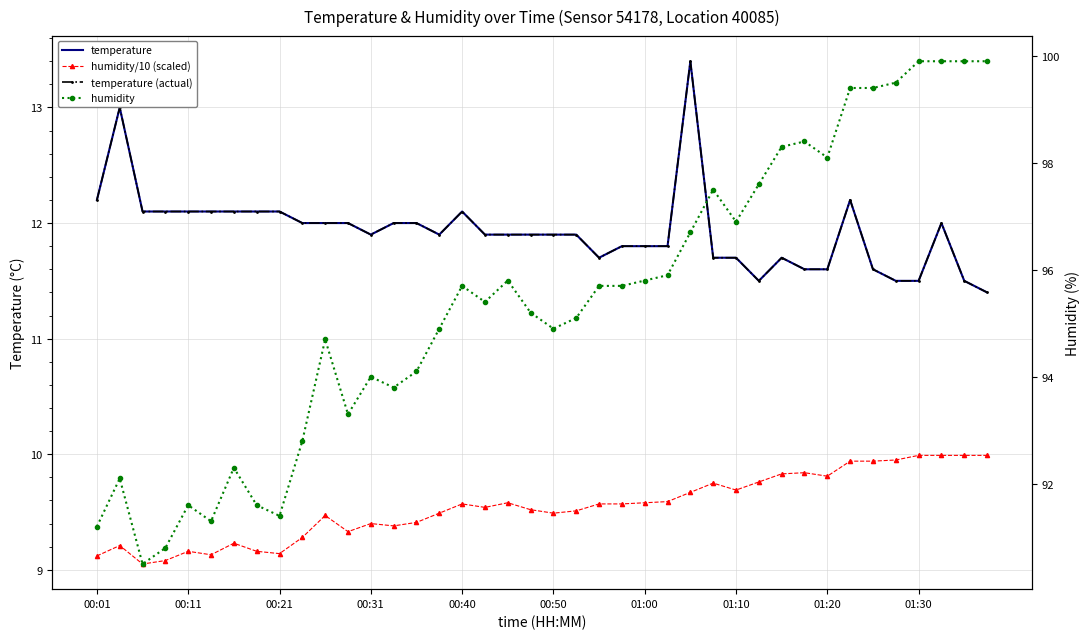

Reading left to right, list all the values displayed in this chart.

temperature: 12.2	13.0	12.1	12.1	12.1	12.1	12.1	12.1	12.1	12.0	12.0	12.0	11.9	12.0	12.0	11.9	12.1	11.9	11.9	11.9	11.9	11.9	11.7	11.8	11.8	11.8	13.4	11.7	11.7	11.5	11.7	11.6	11.6	12.2	11.6	11.5	11.5	12.0	11.5	11.4
humidity/10 (scaled): 9.1	9.2	9.1	9.1	9.2	9.1	9.2	9.2	9.1	9.3	9.5	9.3	9.4	9.4	9.4	9.5	9.6	9.5	9.6	9.5	9.5	9.5	9.6	9.6	9.6	9.6	9.7	9.8	9.7	9.8	9.8	9.8	9.8	9.9	9.9	9.9	10.0	10.0	10.0	10.0
temperature (actual): 12.2	13.0	12.1	12.1	12.1	12.1	12.1	12.1	12.1	12.0	12.0	12.0	11.9	12.0	12.0	11.9	12.1	11.9	11.9	11.9	11.9	11.9	11.7	11.8	11.8	11.8	13.4	11.7	11.7	11.5	11.7	11.6	11.6	12.2	11.6	11.5	11.5	12.0	11.5	11.4
humidity: 91.2	92.1	90.5	90.8	91.6	91.3	92.3	91.6	91.4	92.8	94.7	93.3	94.0	93.8	94.1	94.9	95.7	95.4	95.8	95.2	94.9	95.1	95.7	95.7	95.8	95.9	96.7	97.5	96.9	97.6	98.3	98.4	98.1	99.4	99.4	99.5	99.9	99.9	99.9	99.9